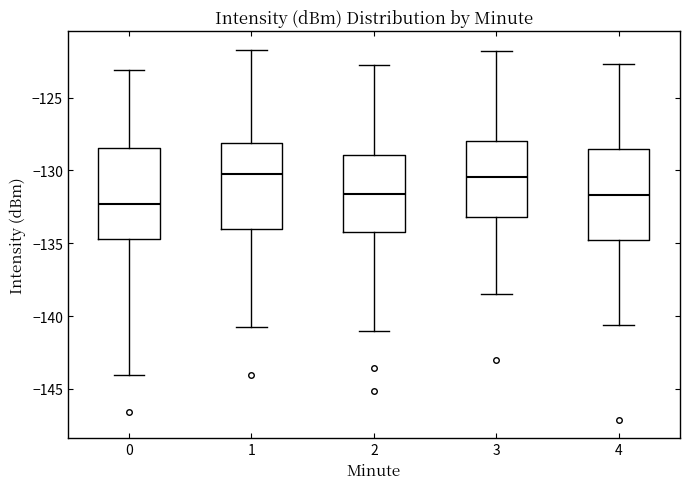

Where is the lower edge of the box at x = 4 on the y-axis? The values are not printed on the chart, so give them approximately, as read against the axis.

-135.0